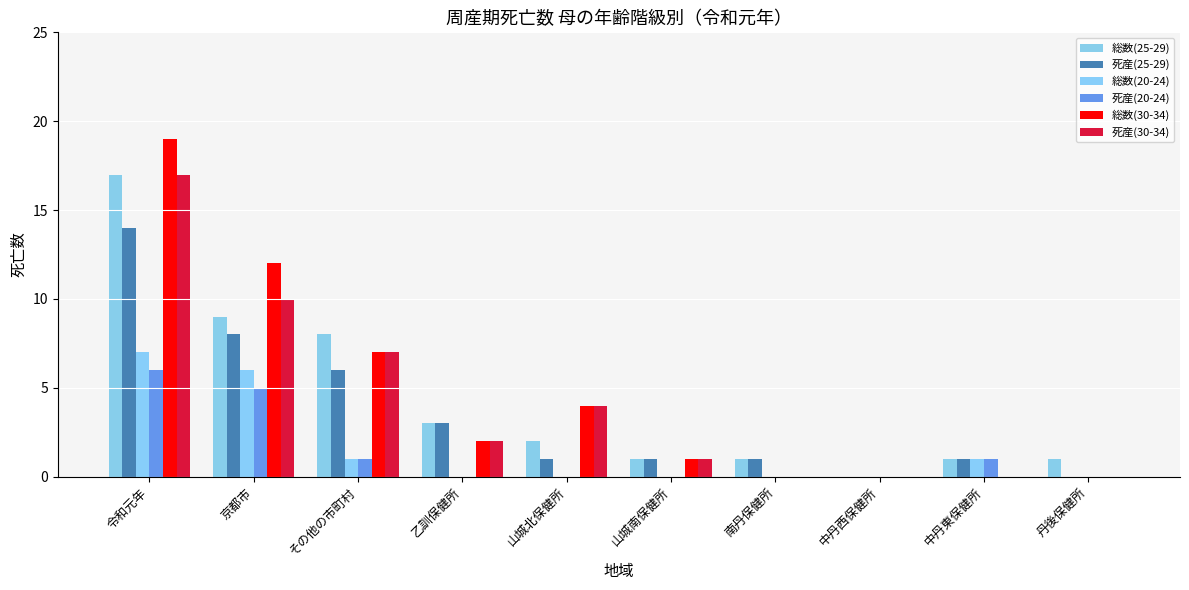

What is the greatest value displayed?

19